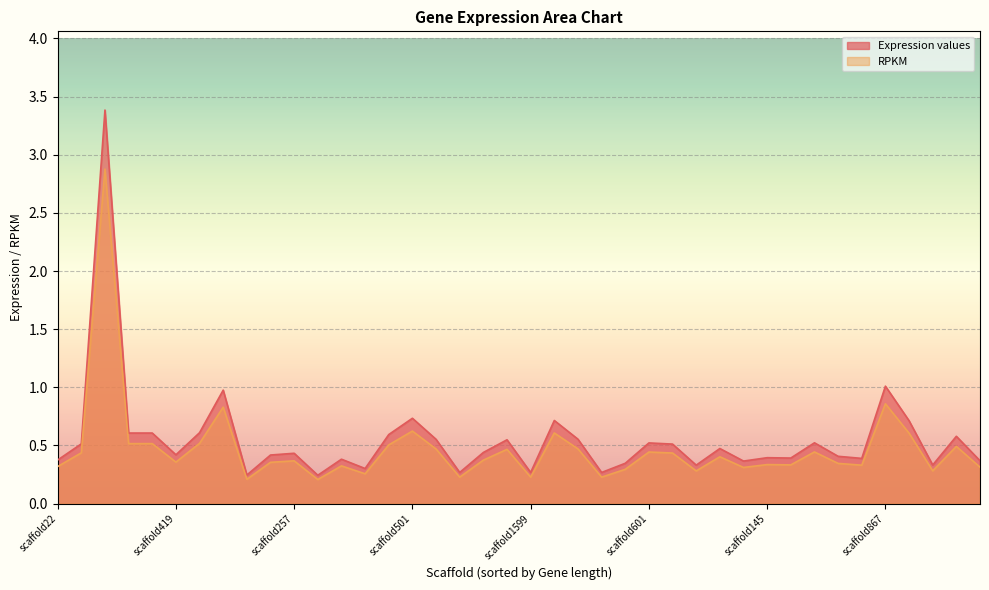

What is the spread (max minus min) of values at scaffold77?

0.1